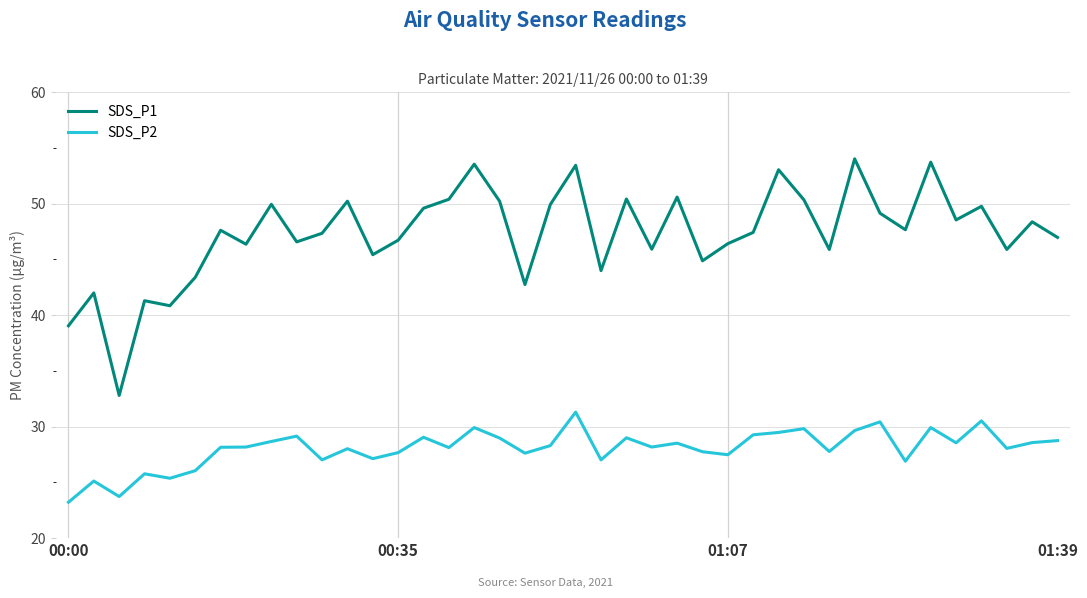

Which series has the largest total across all categories?

SDS_P1